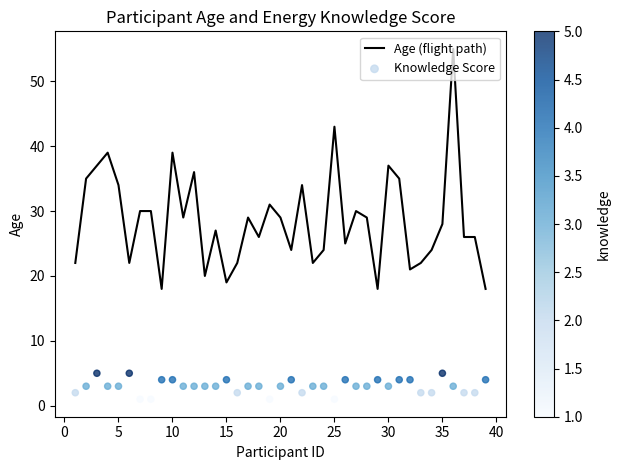

Is the value of Age (flight path) at 35 greater than the value of Knowledge Score at 24?

Yes